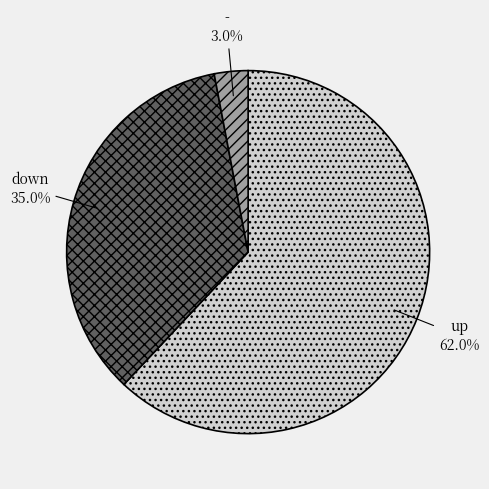

To the nearest percent, what is the average slice percentage?

33%